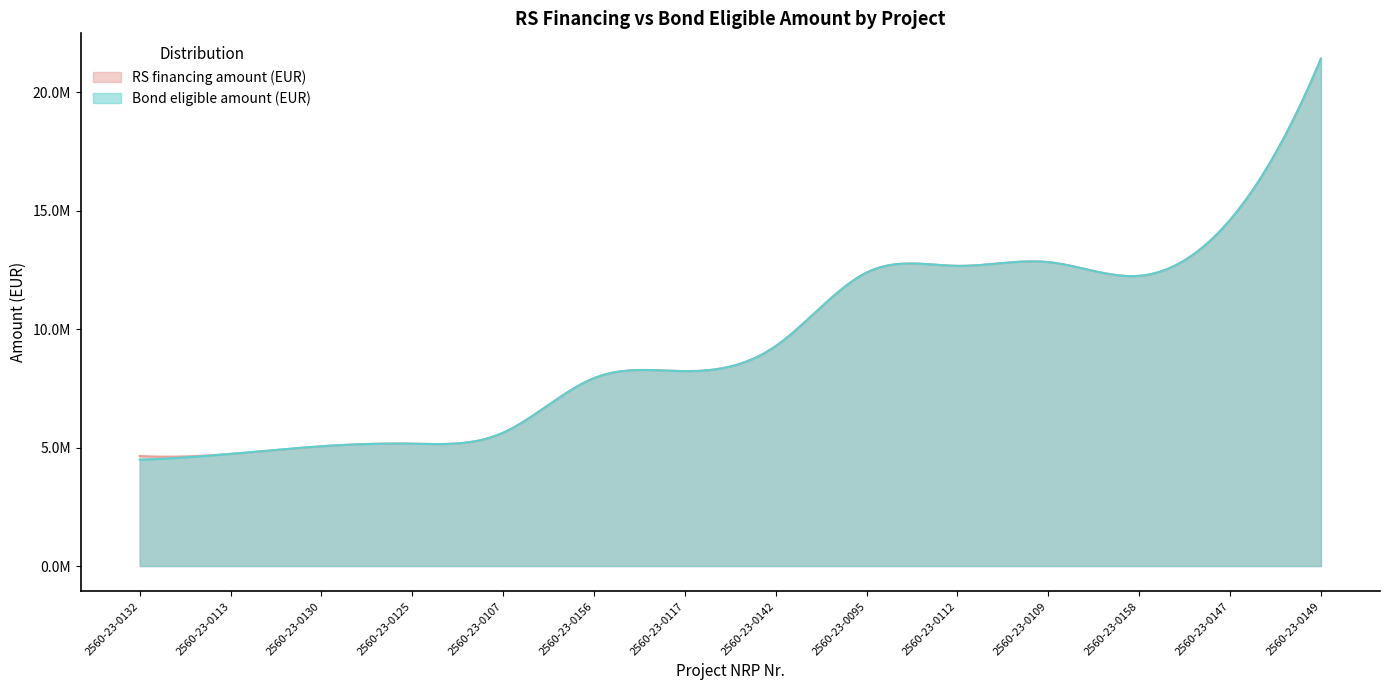

Between 2560-23-0130 and 2560-23-0156, which series saw the biggest shift?

RS financing amount (EUR)